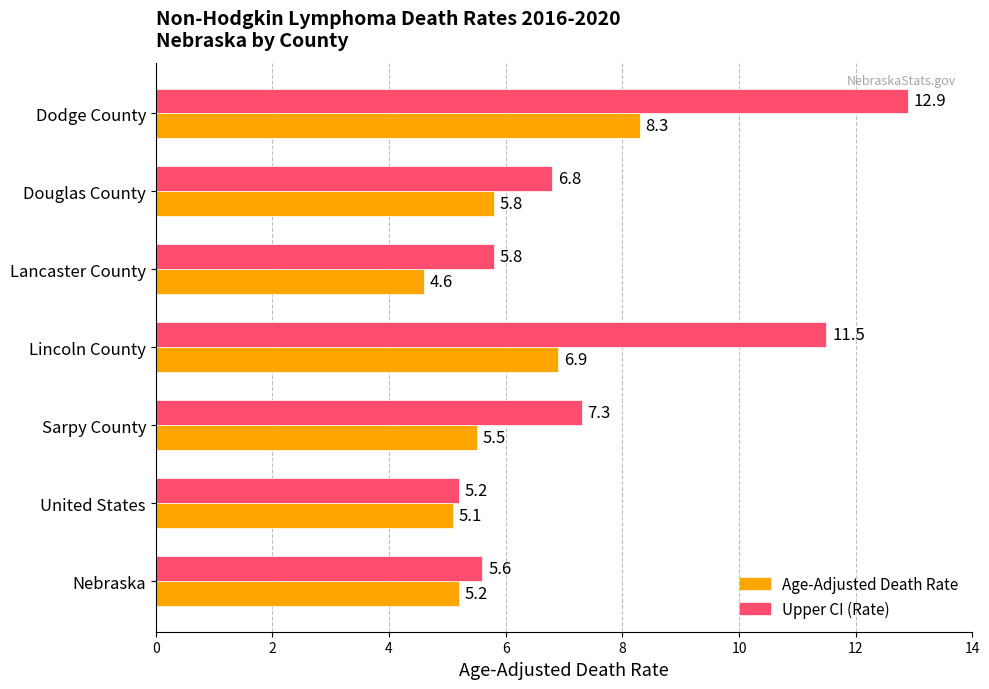

At which label is Upper CI (Rate) closest to 9?

Sarpy County